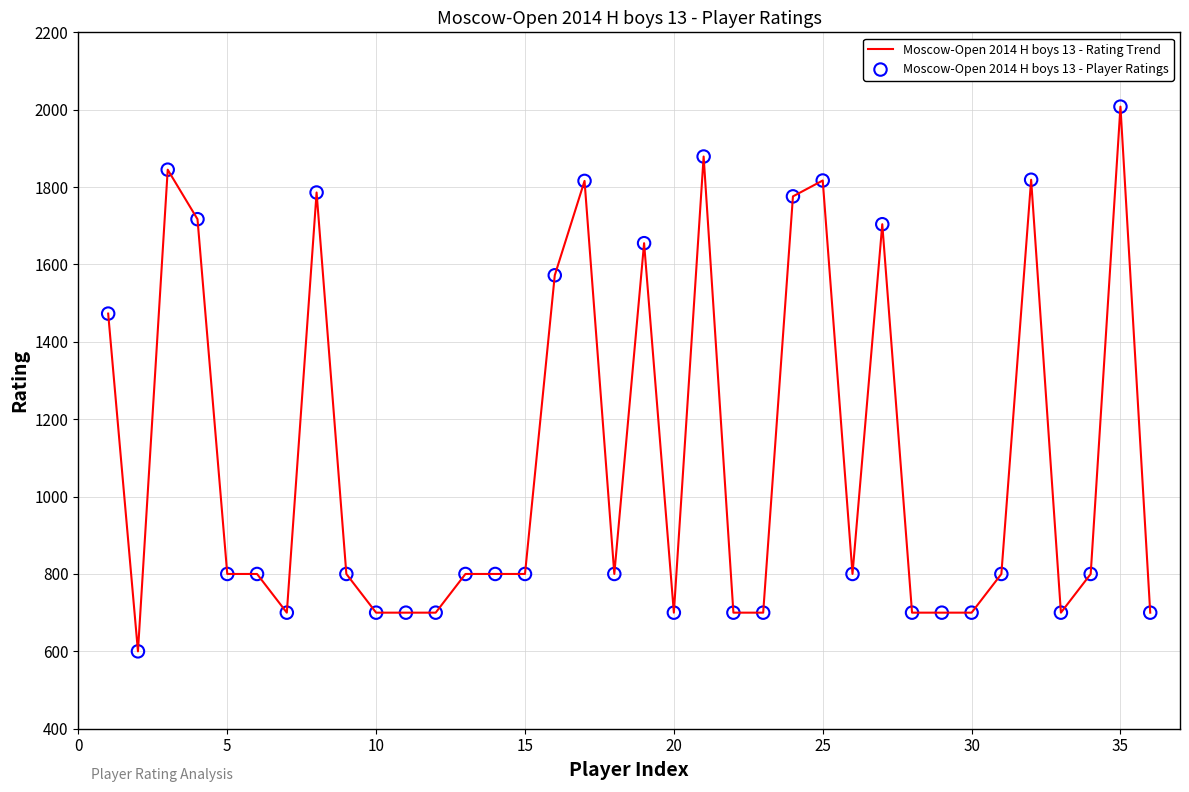

What is the maximum value shown in the chart?

2008